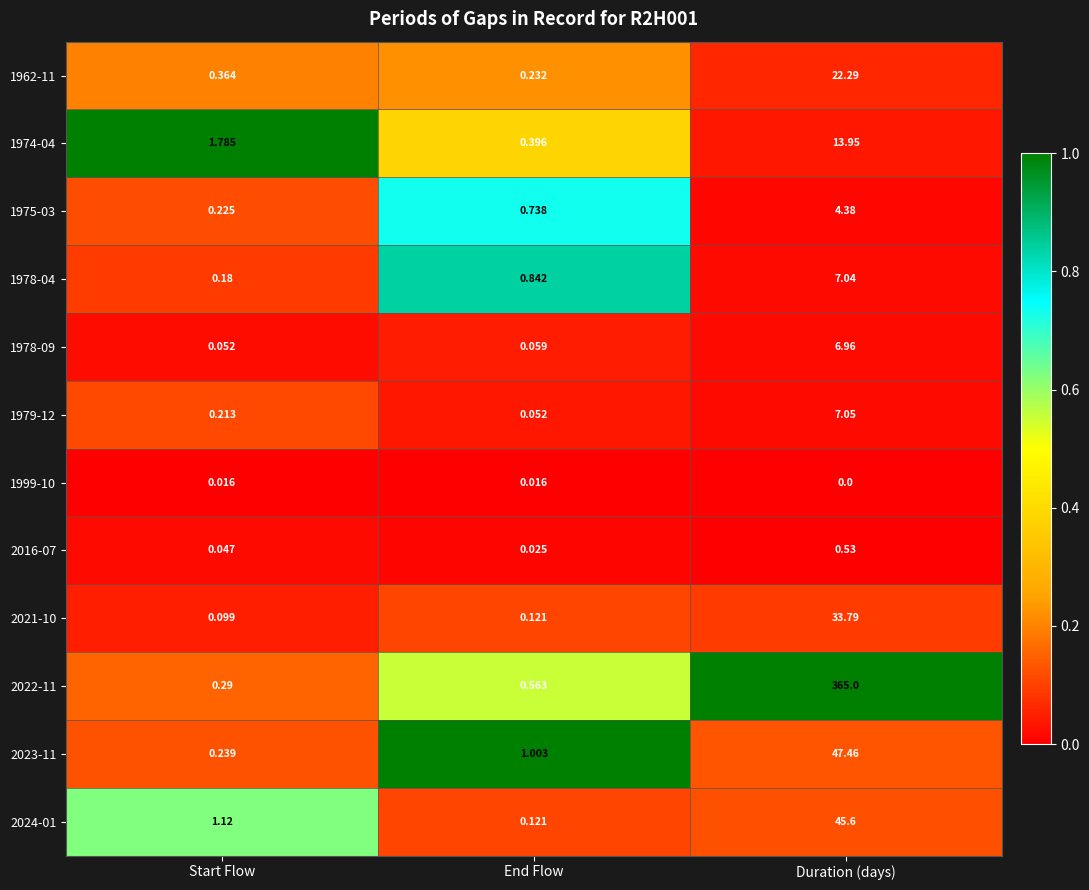

What is the maximum value shown in the chart?

365.0